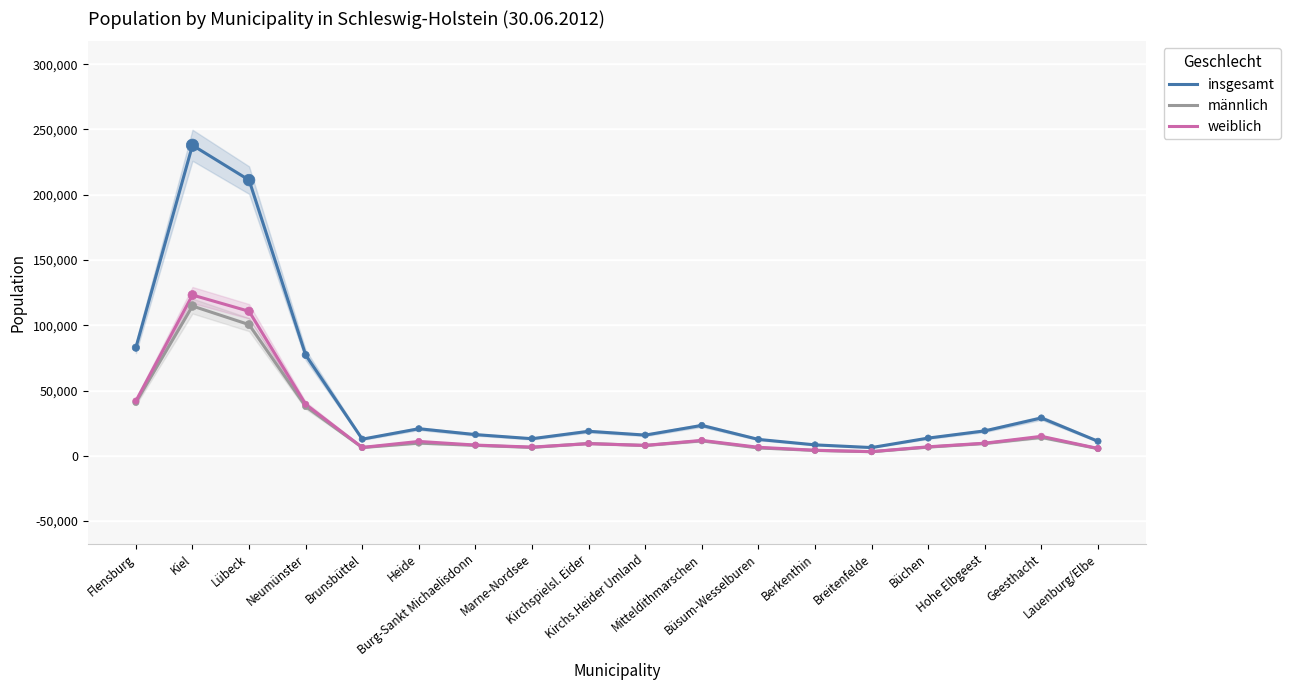

What are all the series names shown in the legend?

insgesamt, männlich, weiblich